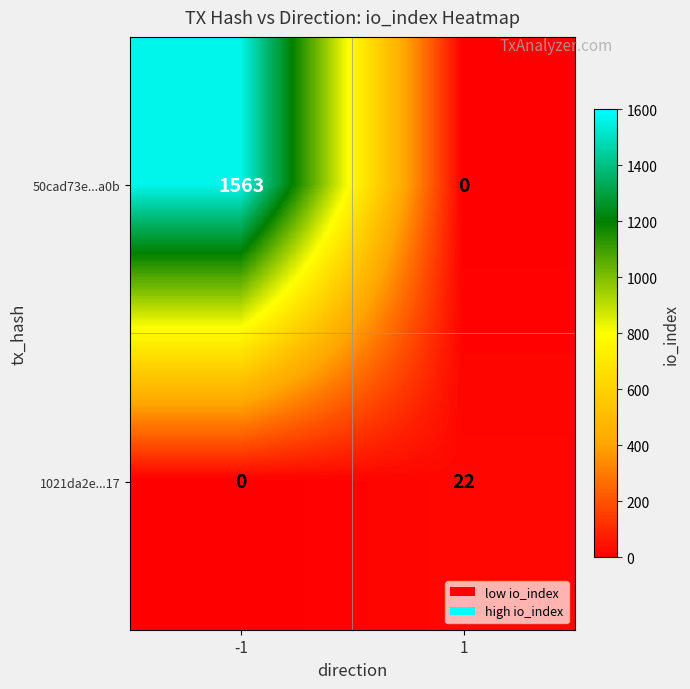

What is the greatest value displayed?

1563